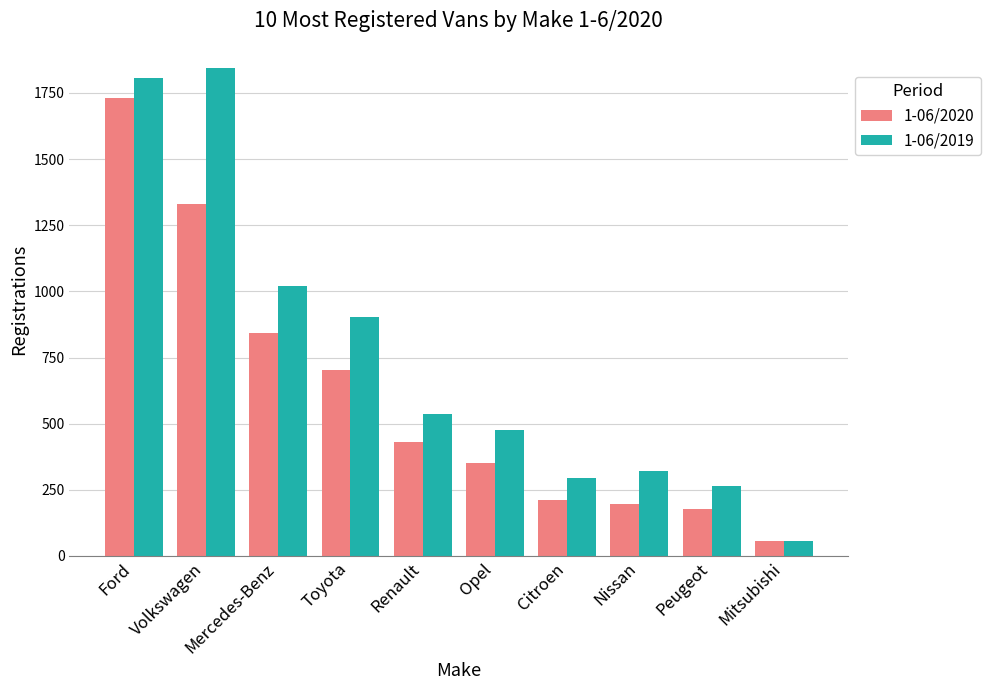

Which category has the highest value in the 1-06/2020 series?

Ford